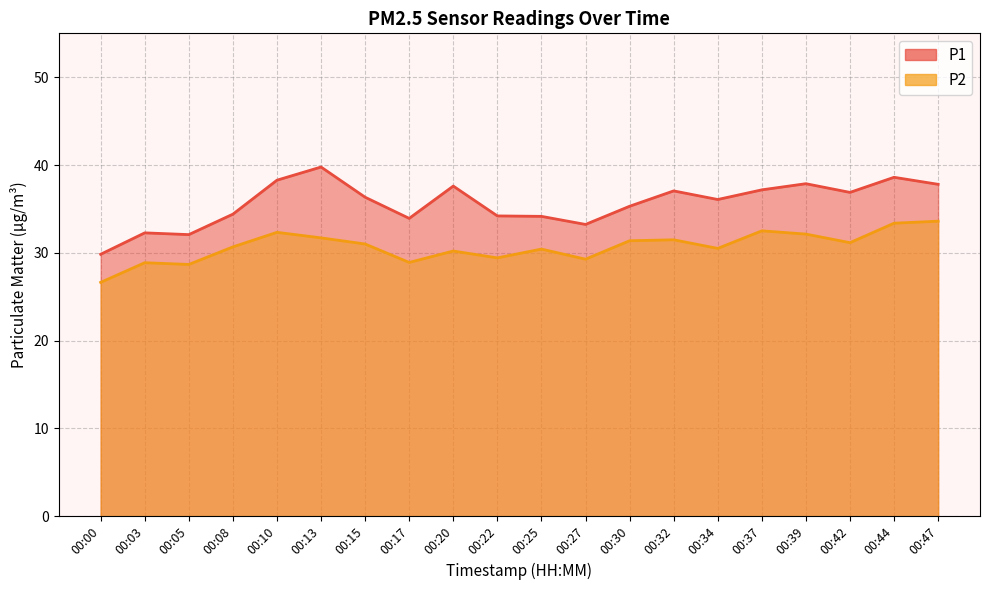

Which label corresponds to the smallest value in the chart?

00:00